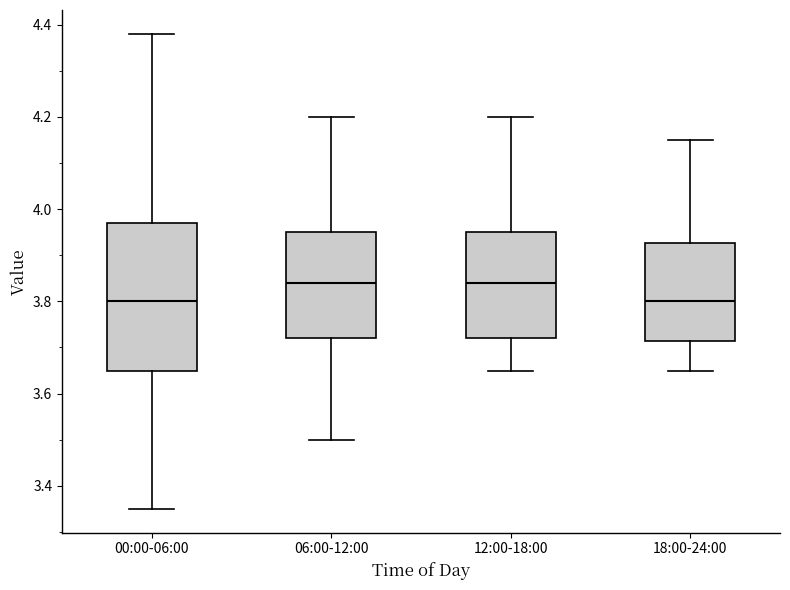

Reading left to right, read every box against the y-axis: the position of its median line, the range the box covers, and the ends of its whiskers. The values are not printed on the chart, so give them approximately, as read against the axis.

00:00-06:00: median 3.80, box 3.66 to 3.98, whiskers 3.36 to 4.38
06:00-12:00: median 3.84, box 3.72 to 3.96, whiskers 3.50 to 4.20
12:00-18:00: median 3.84, box 3.72 to 3.96, whiskers 3.66 to 4.20
18:00-24:00: median 3.80, box 3.72 to 3.92, whiskers 3.66 to 4.16